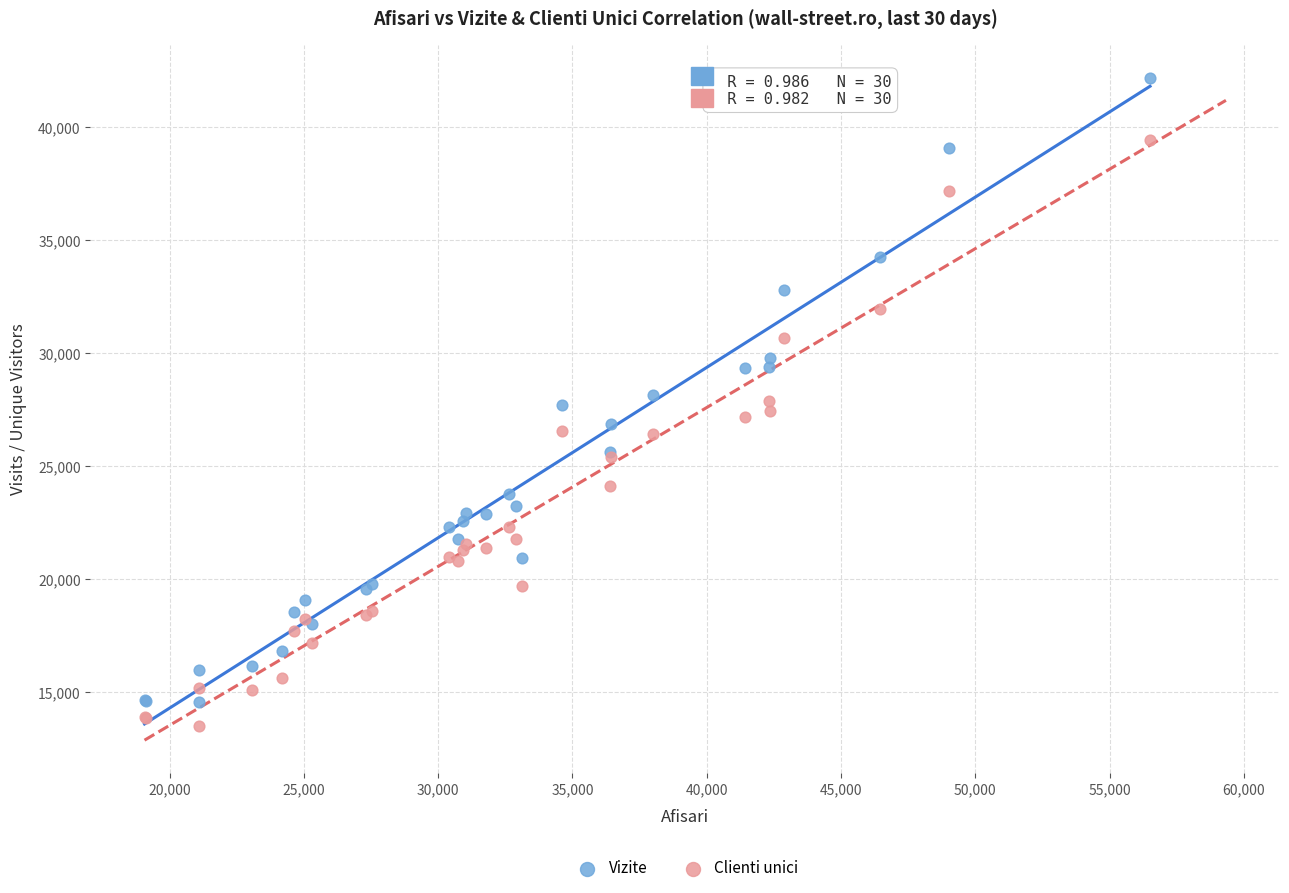

Which series has the widest spread of Y values?

Vizite